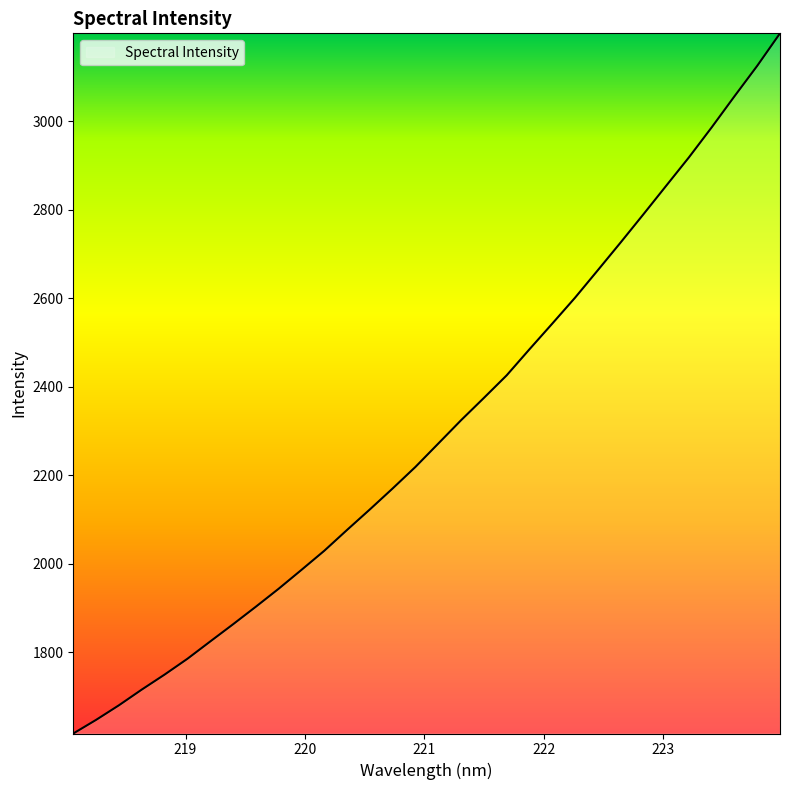

What is the smallest value displayed?

1616.4